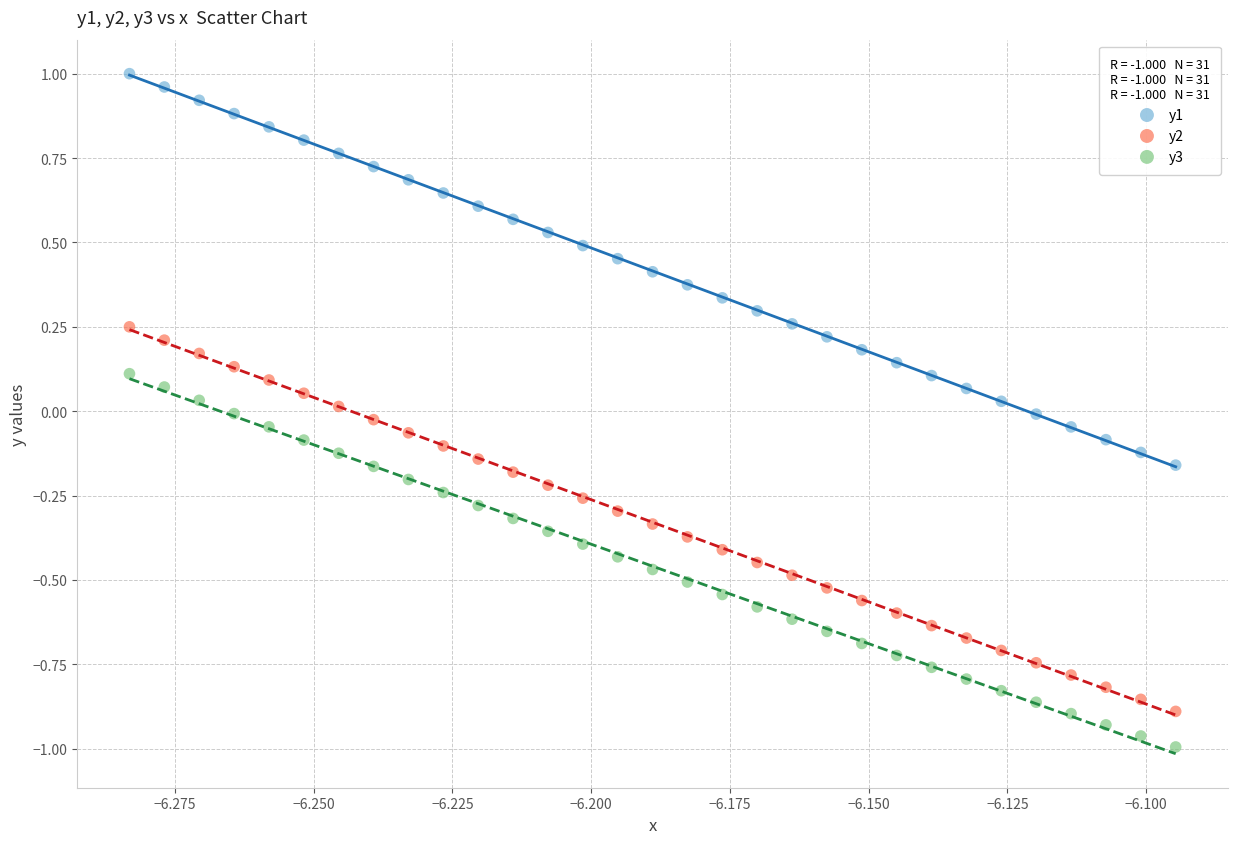

Across all data points, what is the range of Y values (max minus min)?

2.0